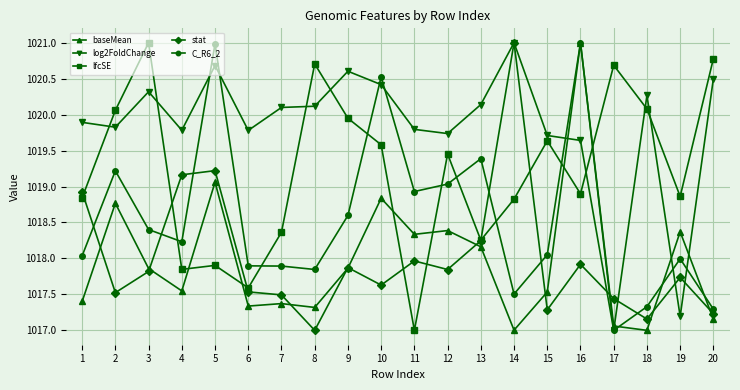

At how many categories does at least one series exceed 1018?

20